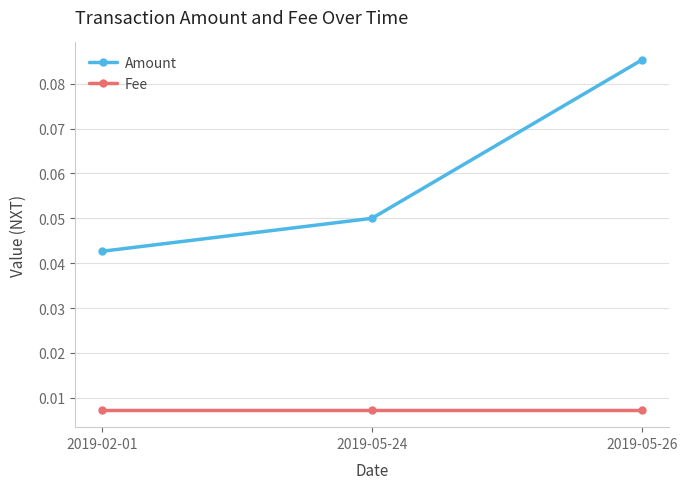

What position from the left is 2019-02-01?

1